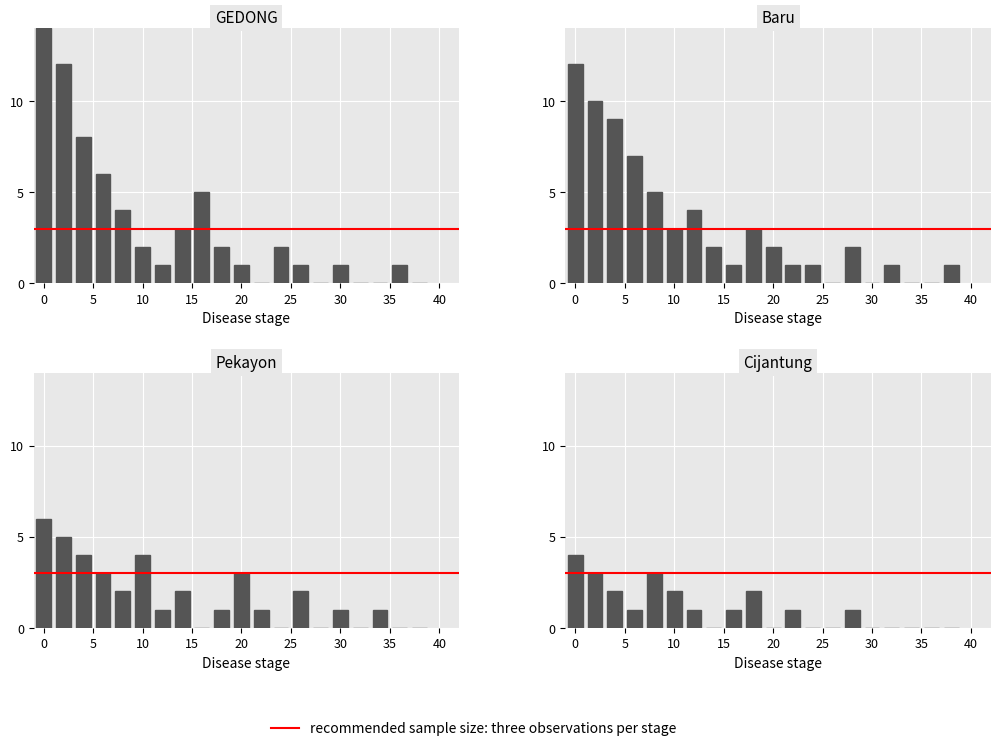

How many bars are there in total?

80